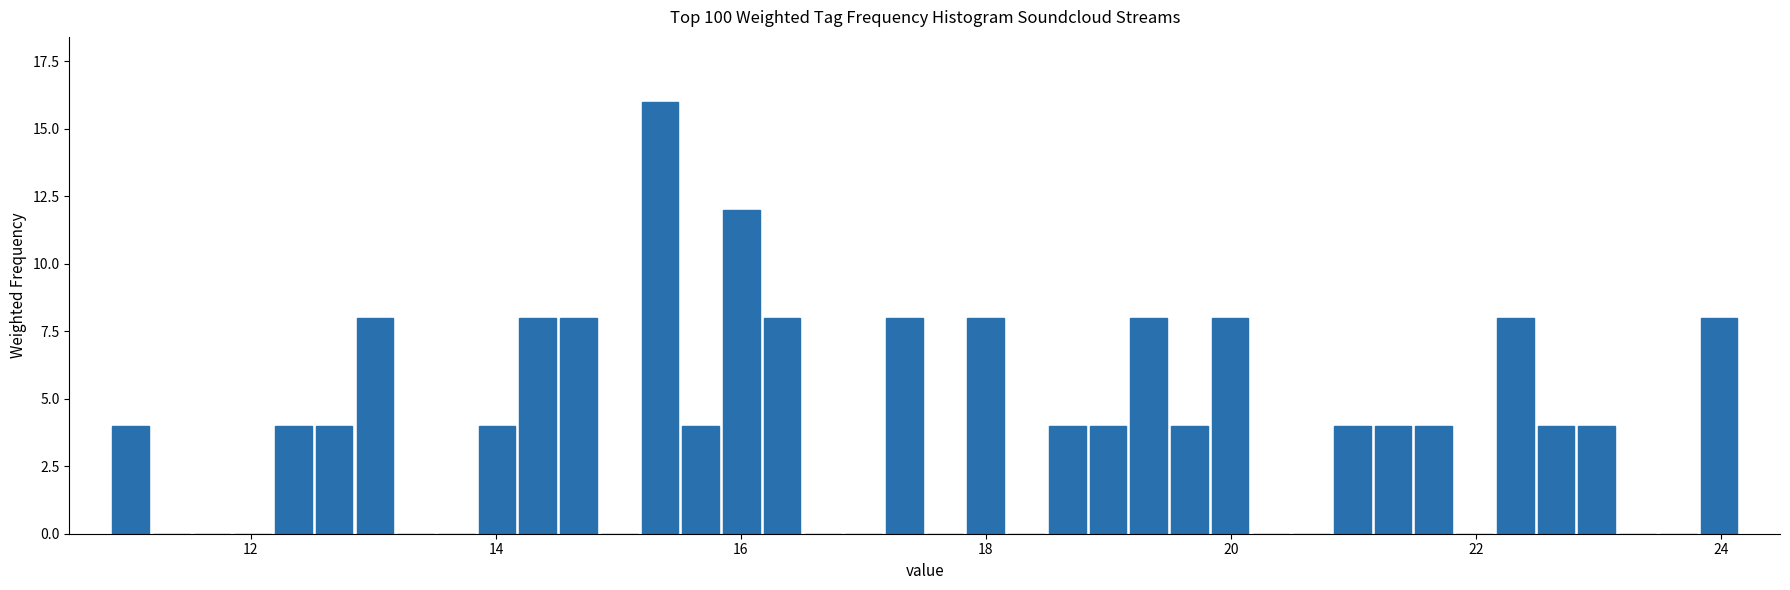

Read against the x-axis, roughly where is the centre of the tallest bar?

15.4